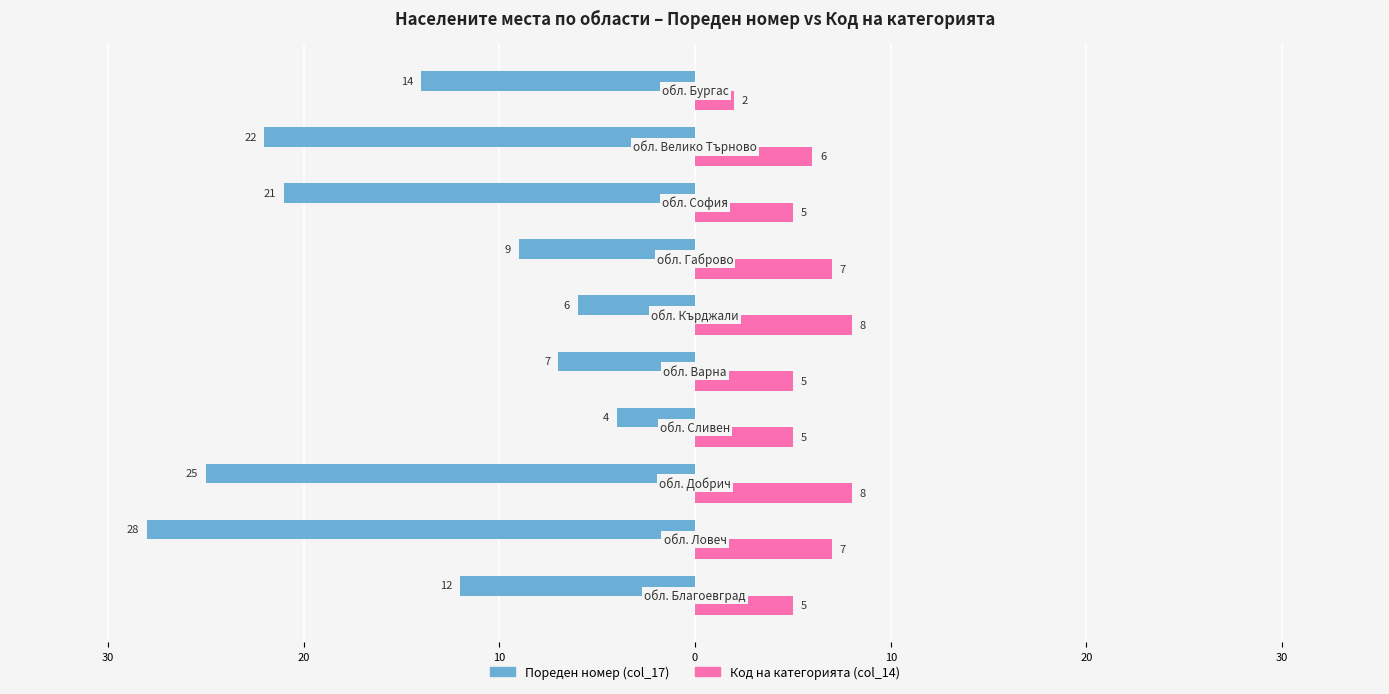

What are all the series names shown in the legend?

Пореден номер (col_17), Код на категорията (col_14)